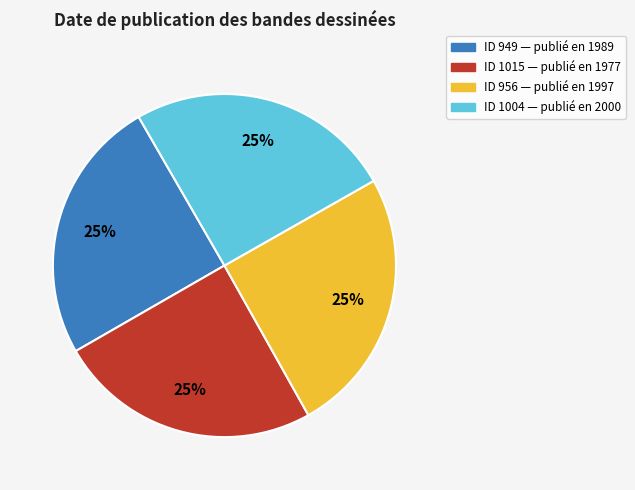

What is the ratio of the value at ID 949 — publié en 1989 to the value at ID 956 — publié en 1997?

1.0